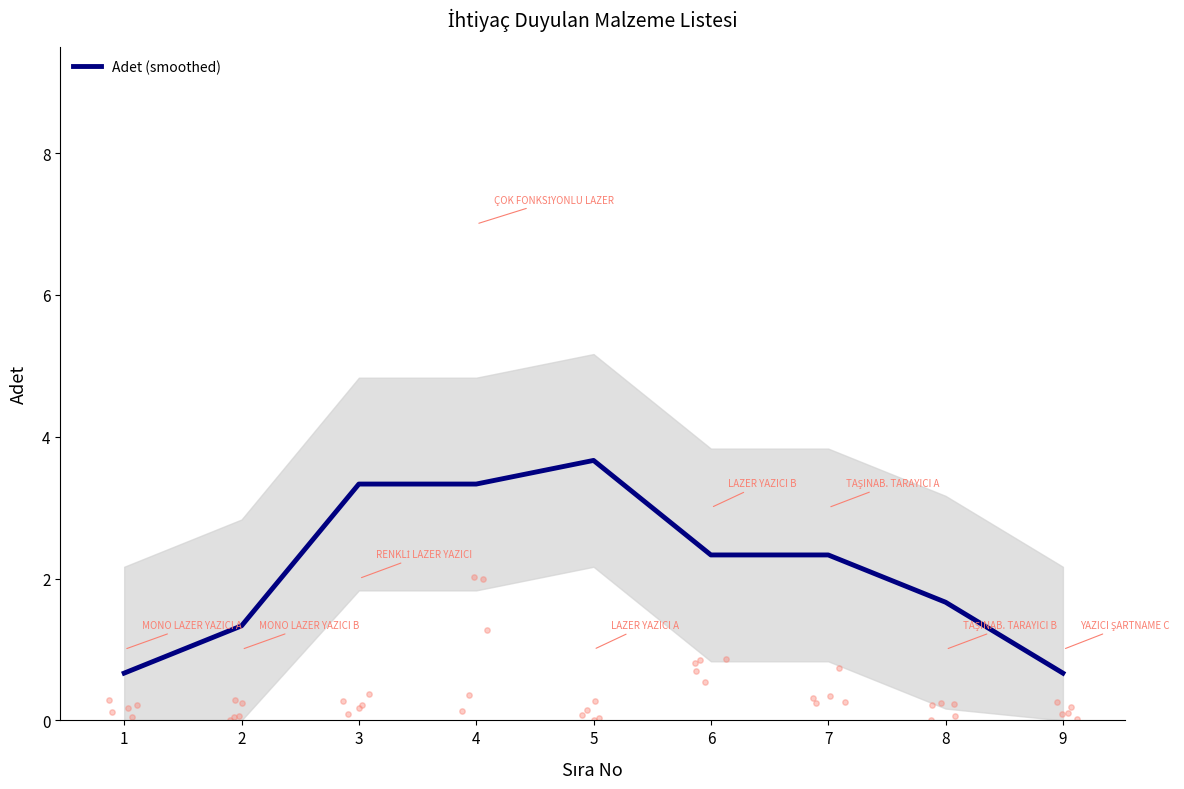

Approximately how many times larger is the value at 2 compared to 4?

0.4